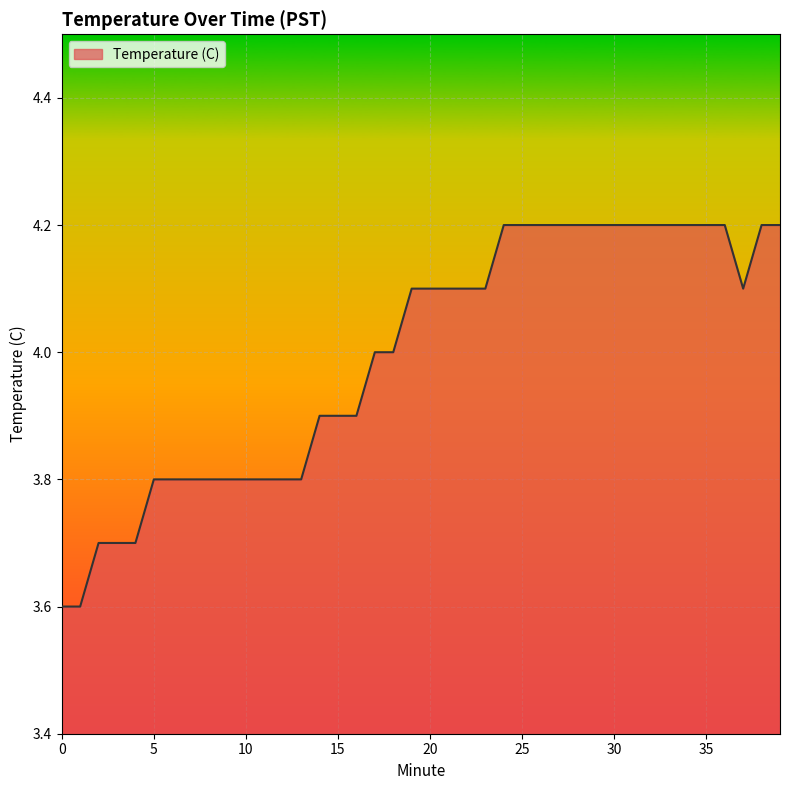

What is the greatest value displayed?

4.2